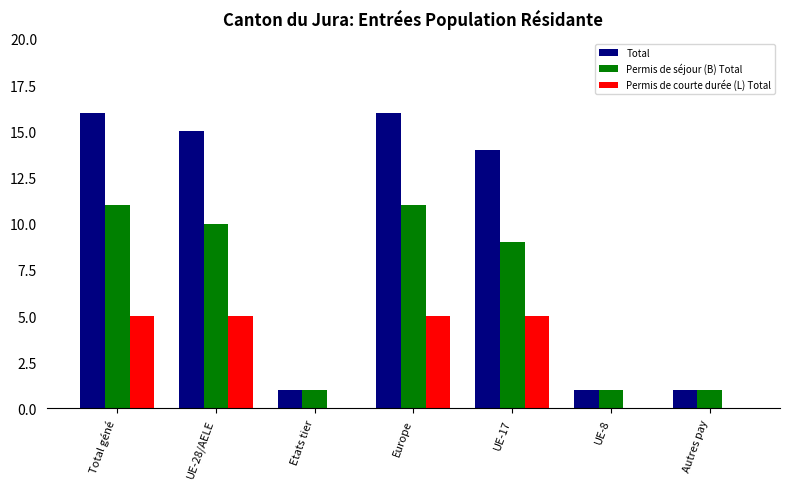

Reading left to right, list all the values displayed in this chart.

Total: Total géné=16	UE-28/AELE=15	Etats tier=1	Europe=16	UE-17=14	UE-8=1	Autres pay=1
Permis de séjour (B) Total: Total géné=11	UE-28/AELE=10	Etats tier=1	Europe=11	UE-17=9	UE-8=1	Autres pay=1
Permis de courte durée (L) Total: Total géné=5	UE-28/AELE=5	Etats tier=0	Europe=5	UE-17=5	UE-8=0	Autres pay=0